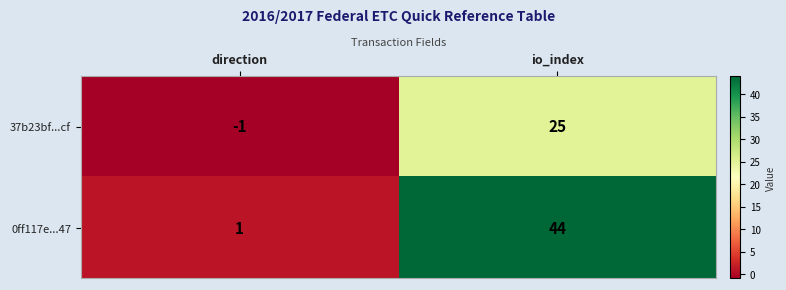

At which label is 0ff117e...47 closest to 22?

direction